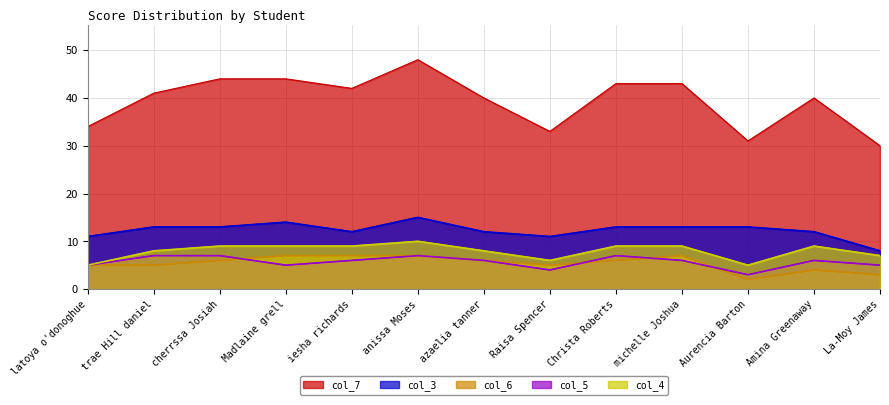

What is the label of the 11th point from the right?

cherrssa Josiah